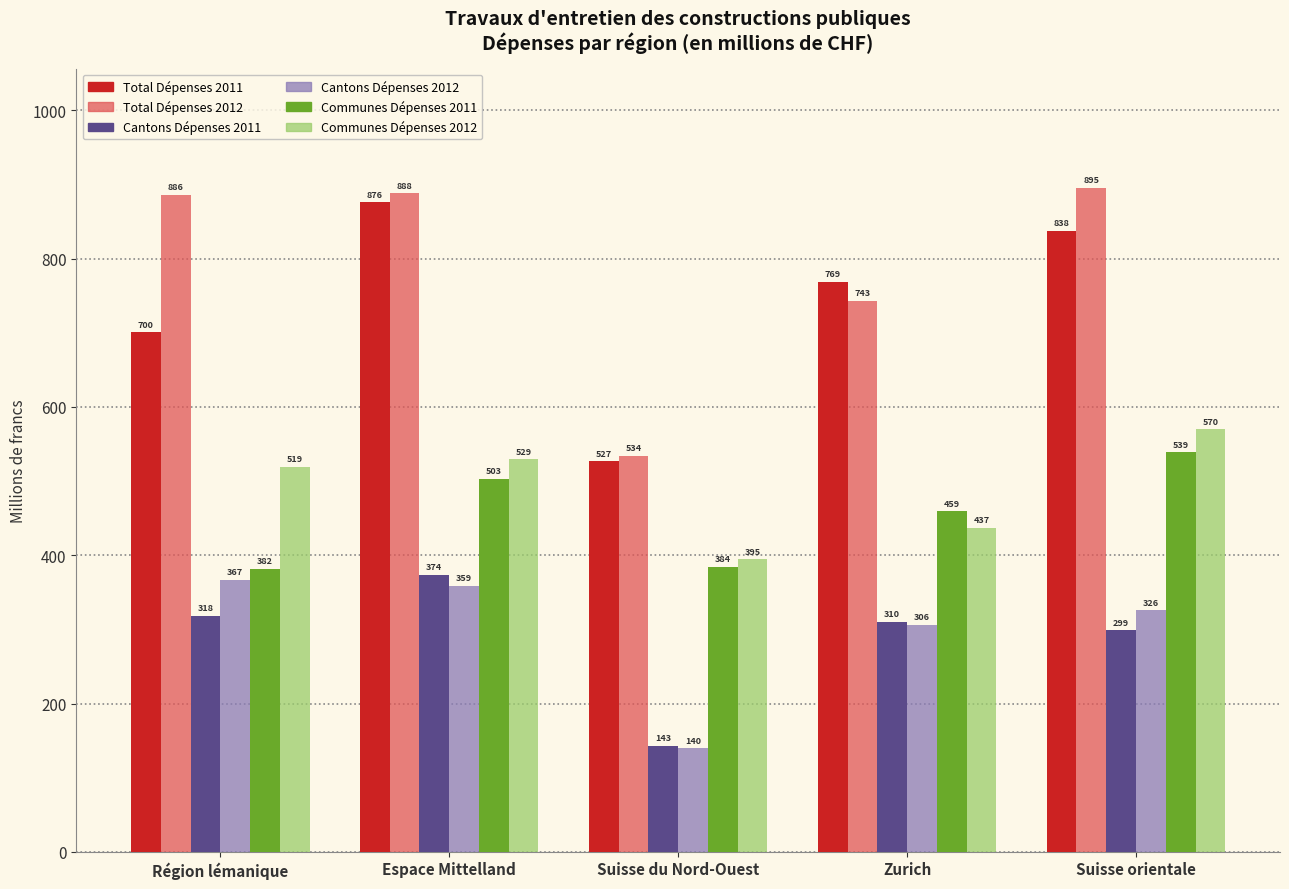

At which label does Total Dépenses 2012 first exceed 885?

Région lémanique